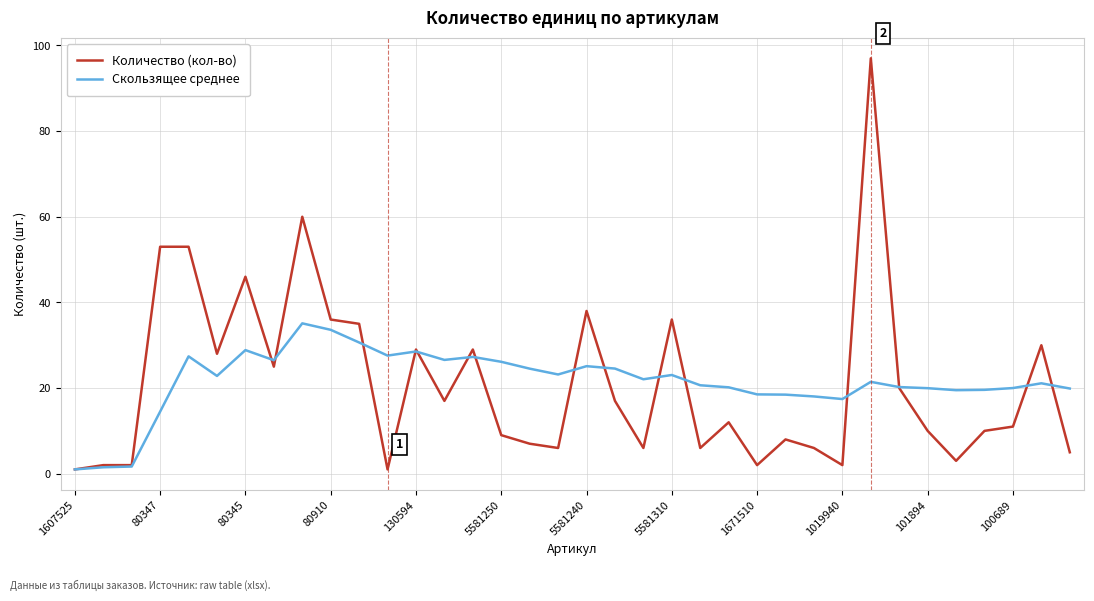

Which series ends up on top after the final intersection of Количество (кол-во) and Скользящее среднее?

Скользящее среднее